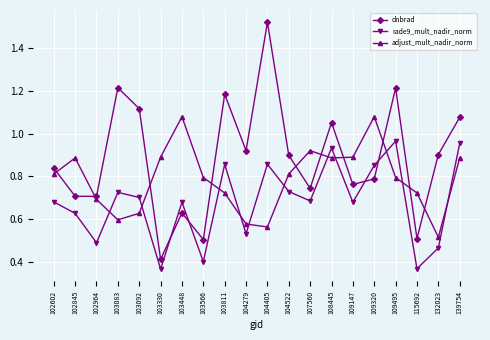

Which series has the largest total across all categories?

dnbrad